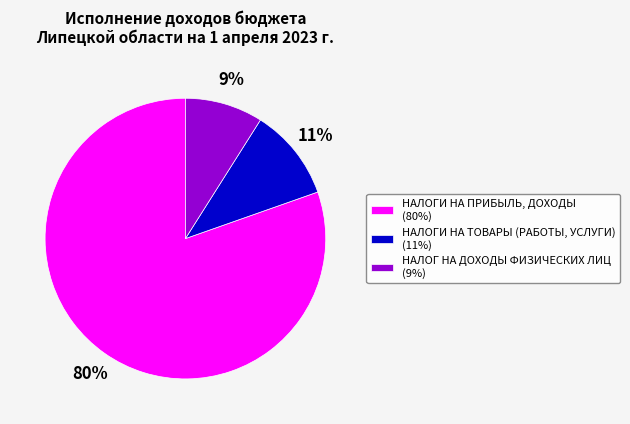

Is the sum of НАЛОГИ НА ПРИБЫЛЬ, ДОХОДЫ (80%) and НАЛОГ НА ДОХОДЫ ФИЗИЧЕСКИХ ЛИЦ (9%) greater than half?

Yes